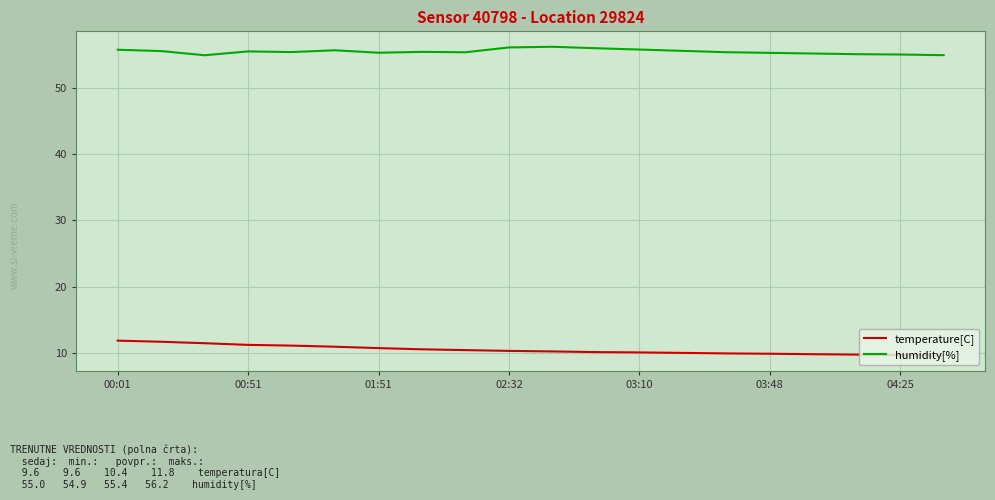

What is the maximum value for temperature[C]?

11.8